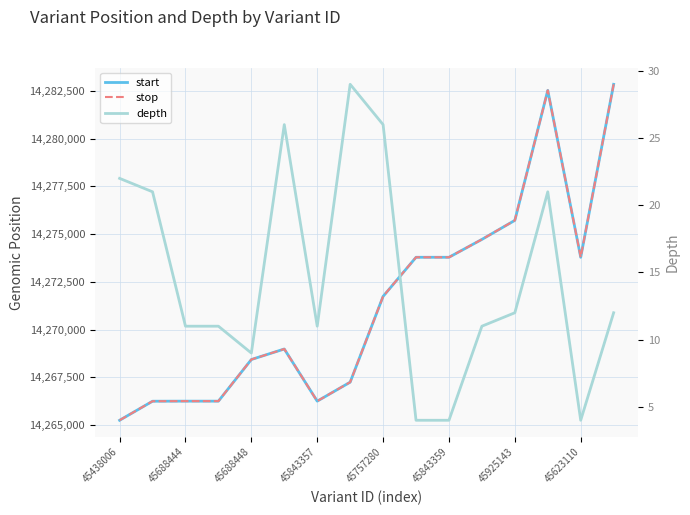

True or false: stop has more than 2 points higher than both neighbors.

False